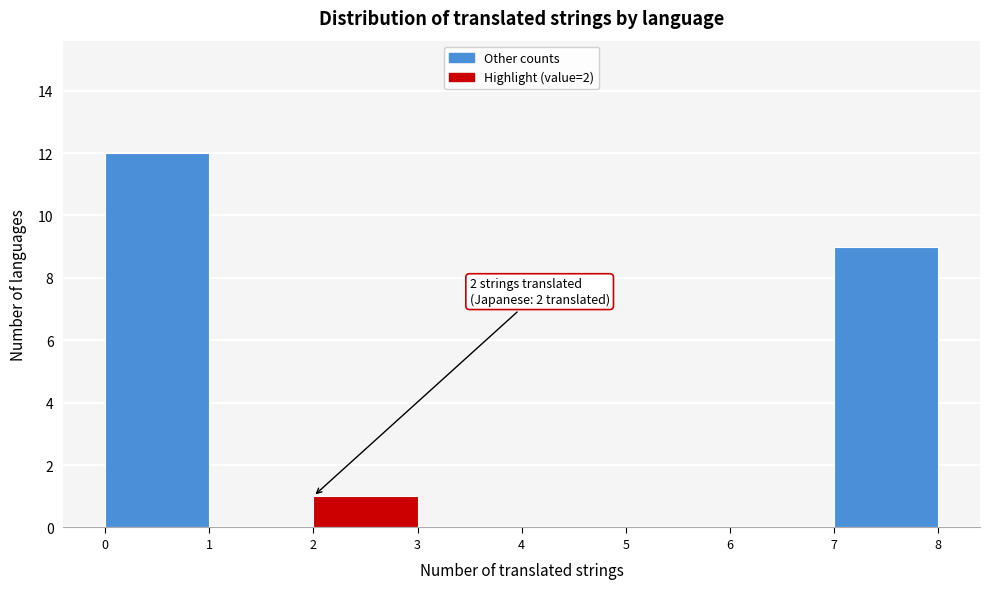

Over which range of the x-axis is the bar tallest?

0 to 1